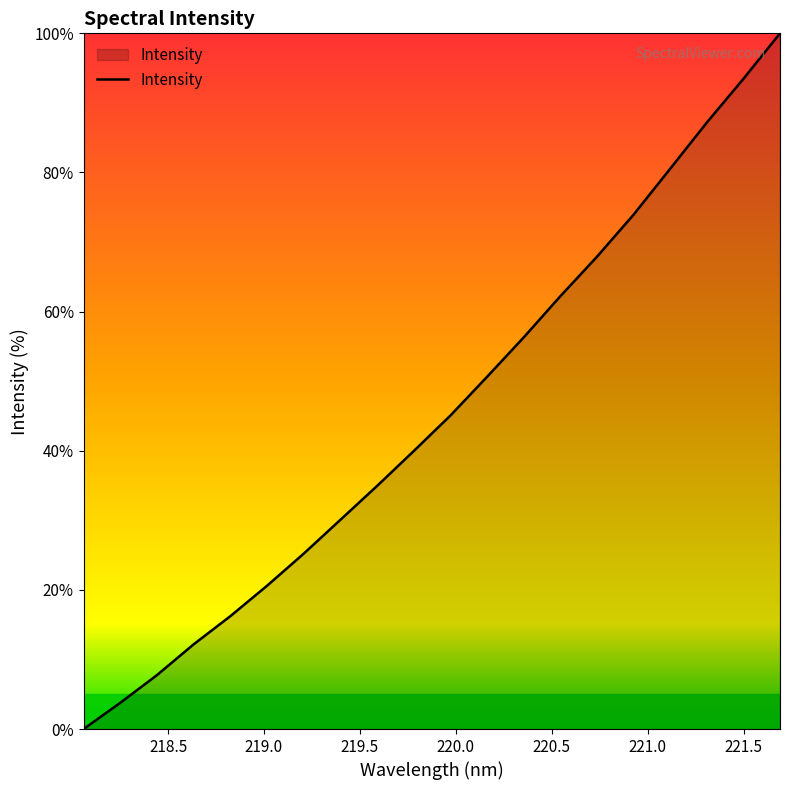

What is the difference between the maximum and minimum values?

100.0